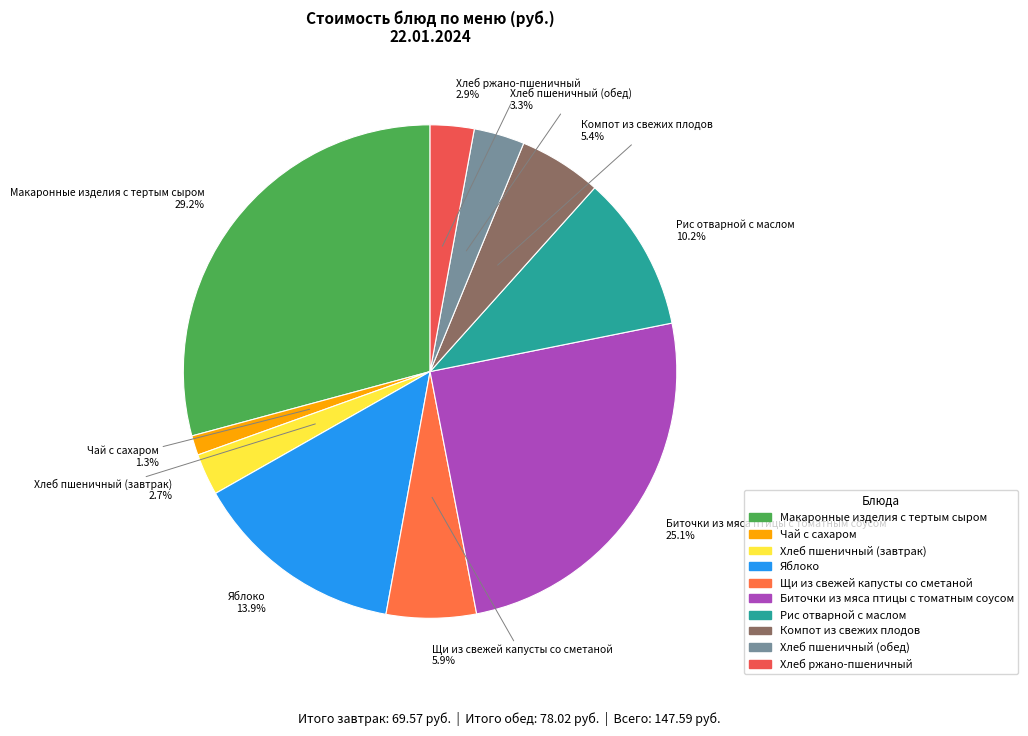

To the nearest percent, what is the combined percentage of Макаронные изделия с тертым сыром and Хлеб пшеничный (обед)?

33%